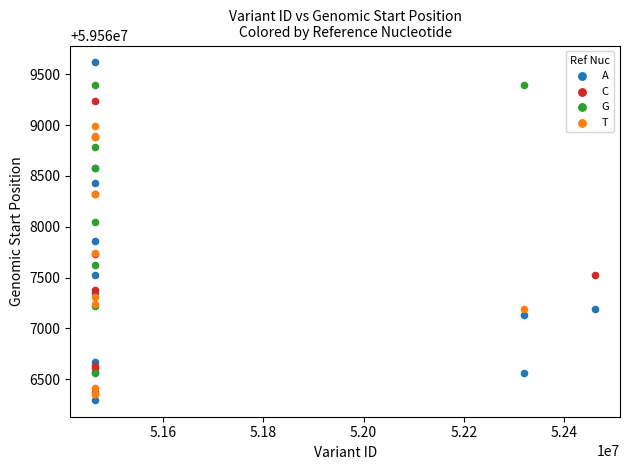

Which series reaches the maximum Y coordinate?

A